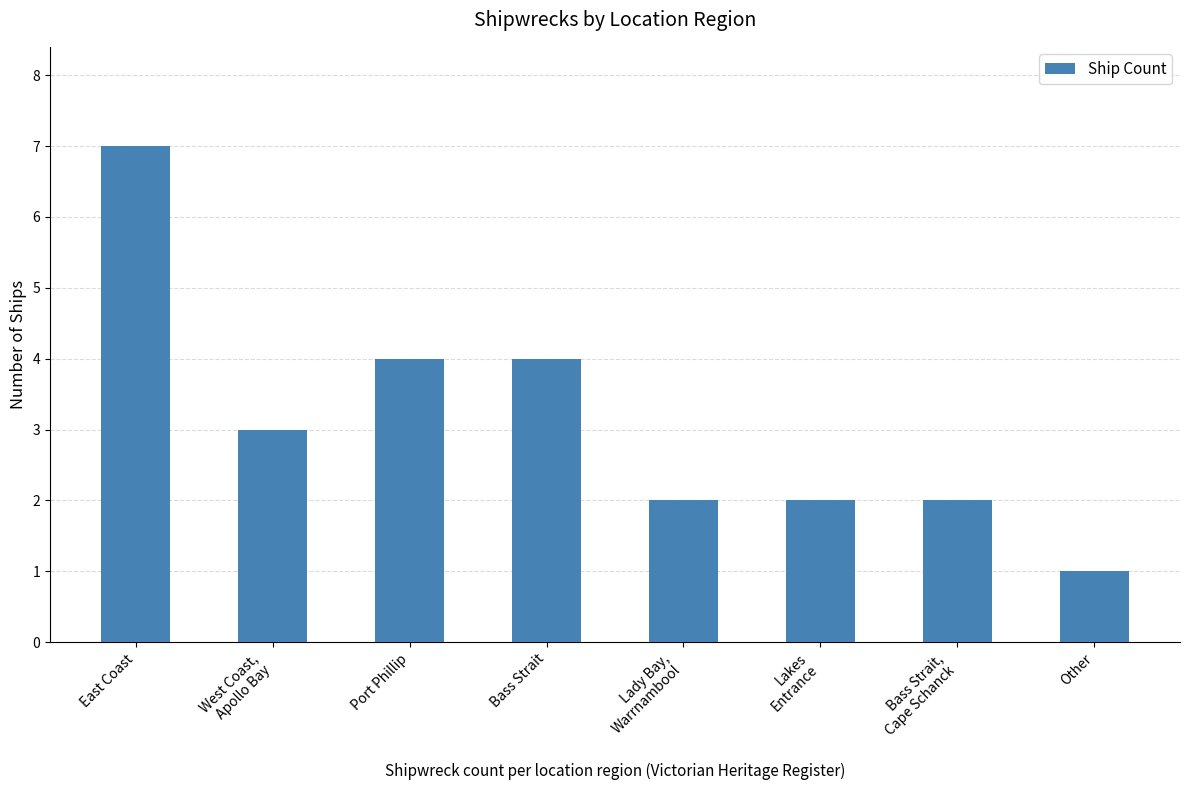

How many bars are there in total?

8